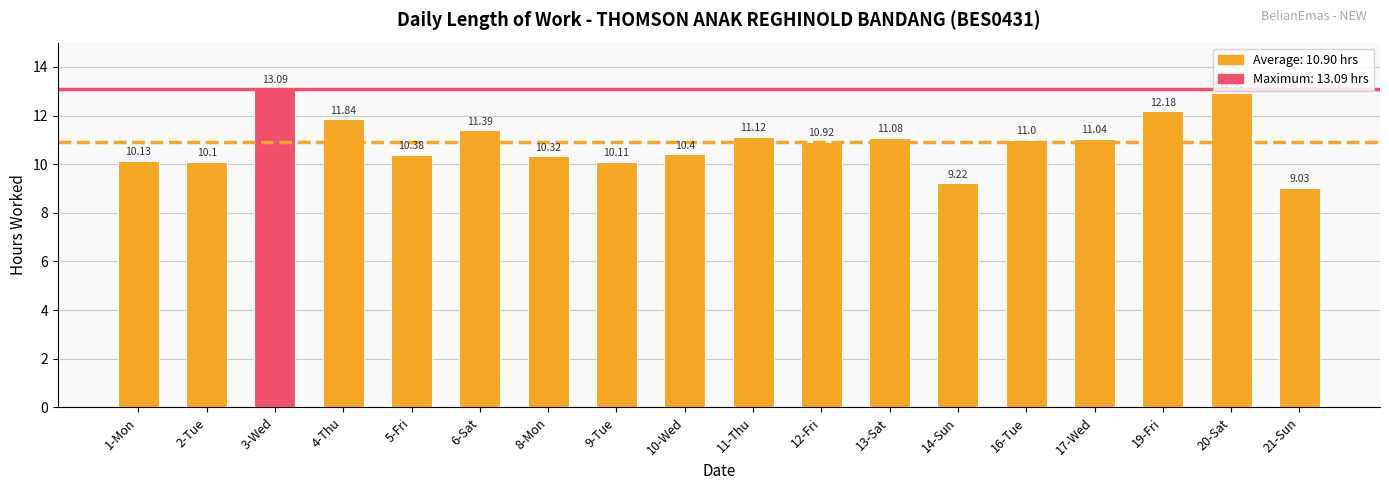

Are the bars horizontal?

No